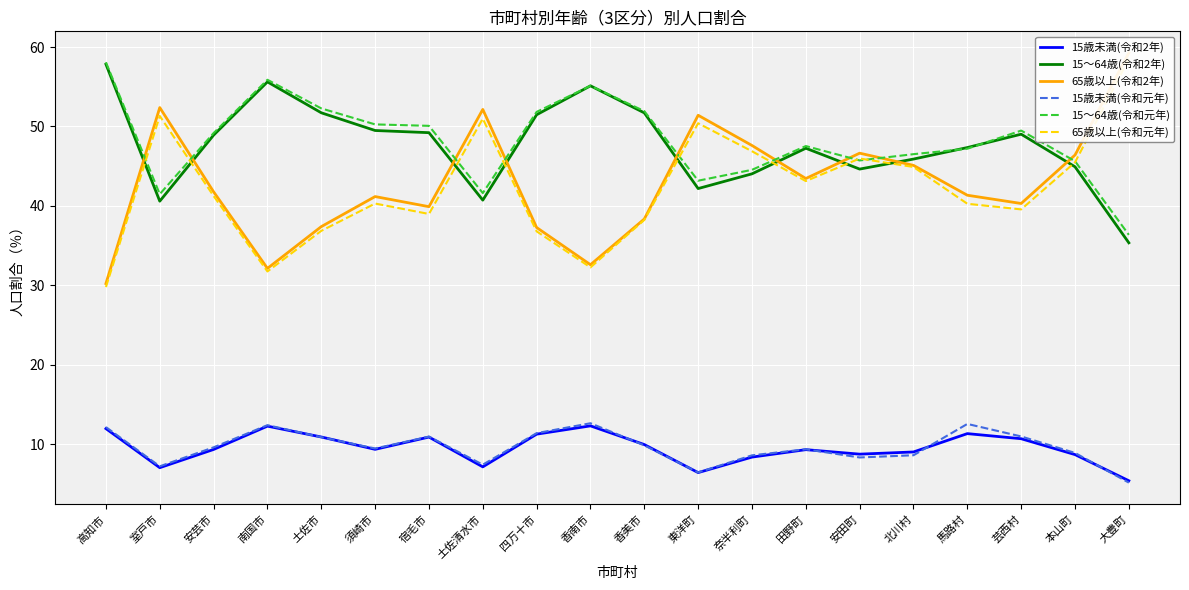

At which category does 15歳未満(令和2年) reach its first local peak?

南国市